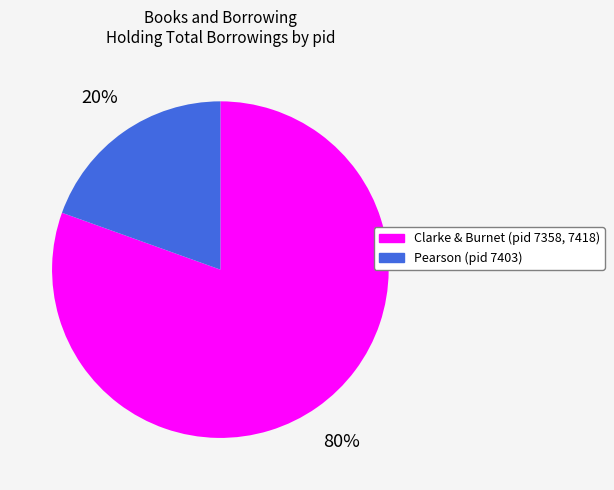

To the nearest percent, what is the average slice percentage?

50%